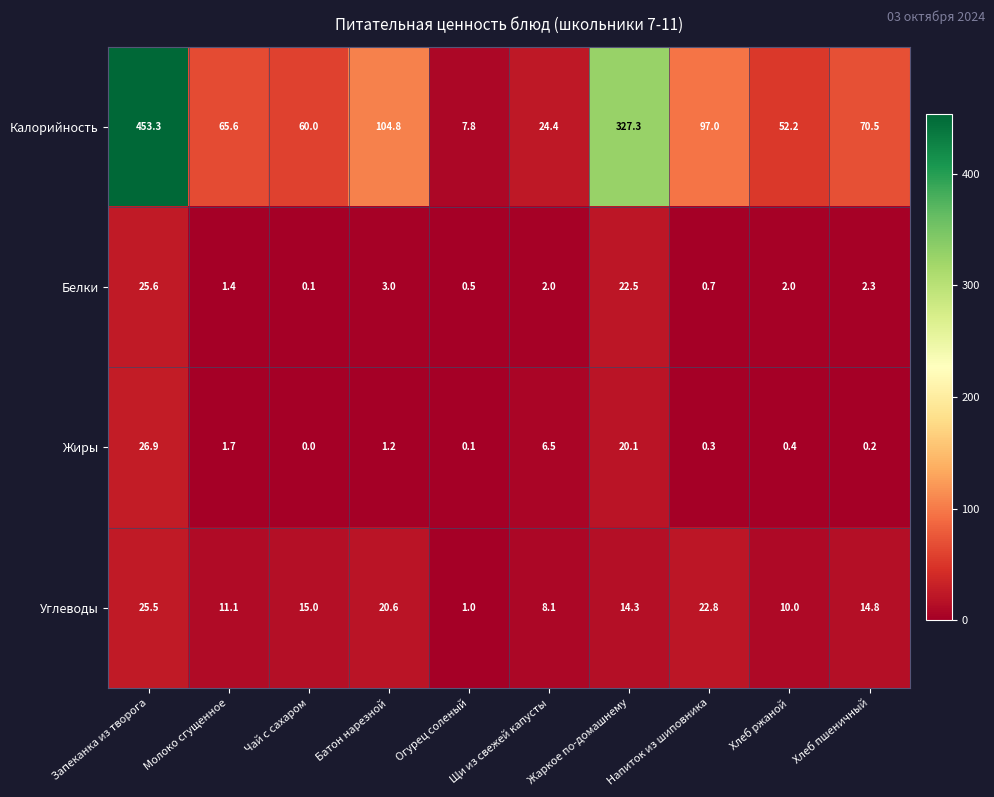

What is the greatest value displayed?

453.3